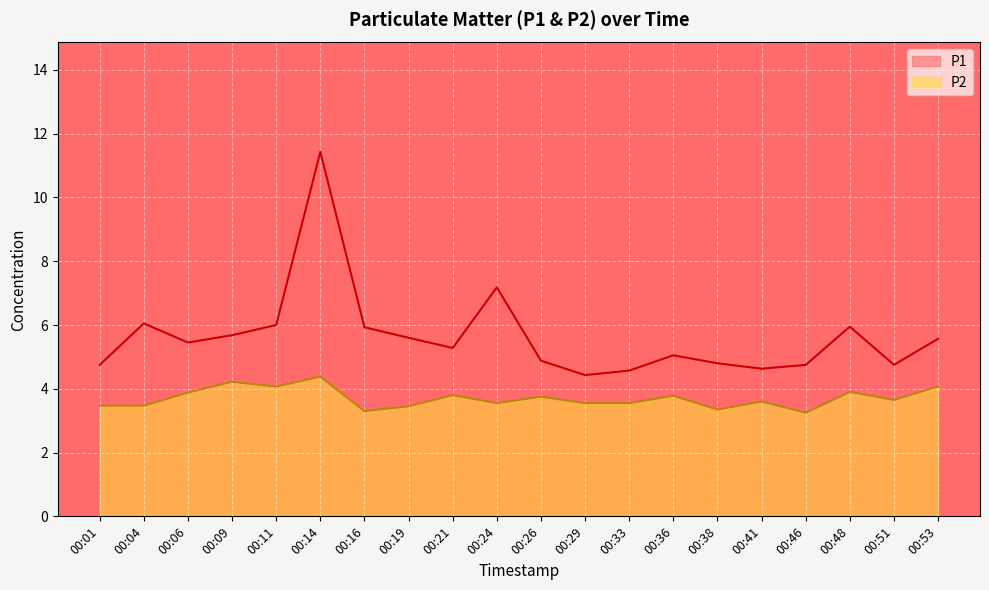

Rank the series by their average value, from highest to lowest.

P1, P2